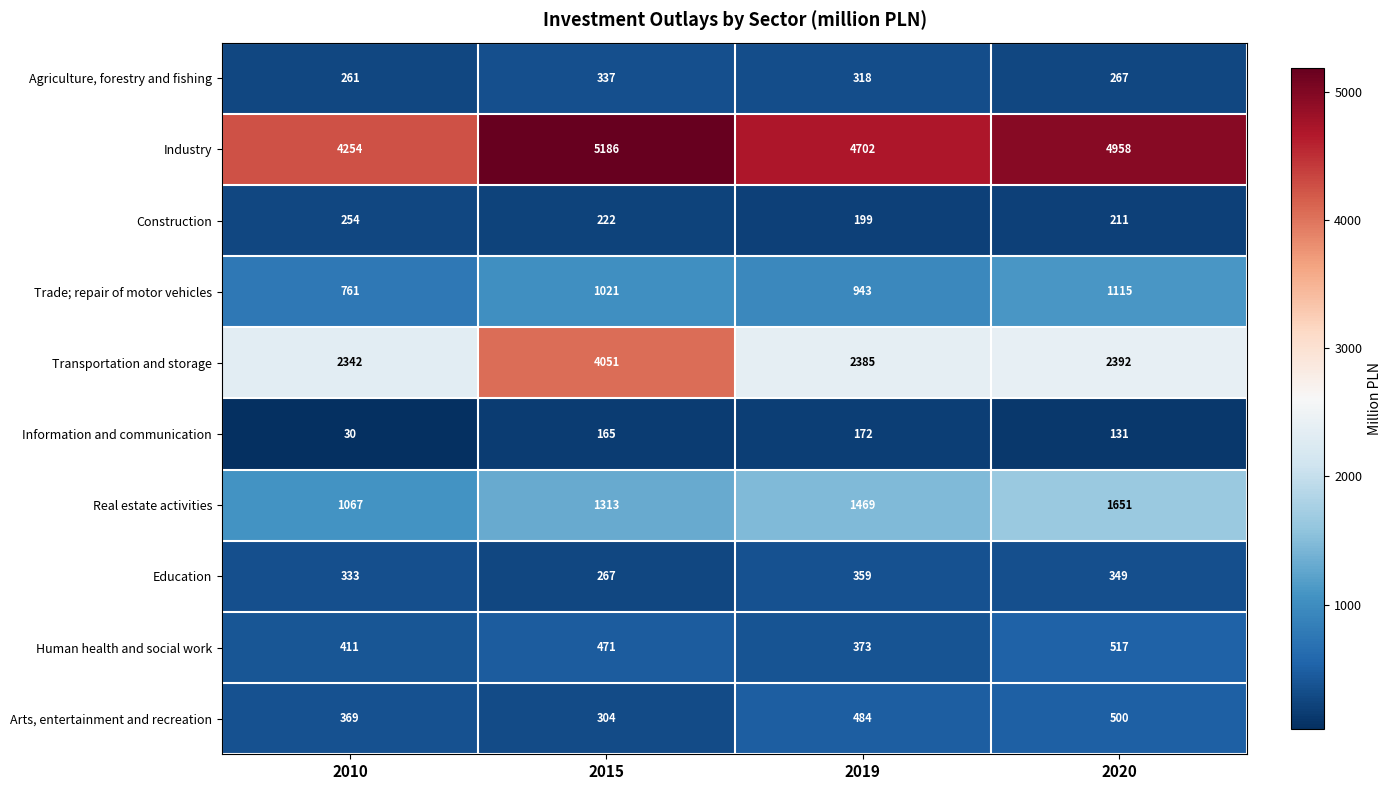

What is the total value across all series at 2019?

11404